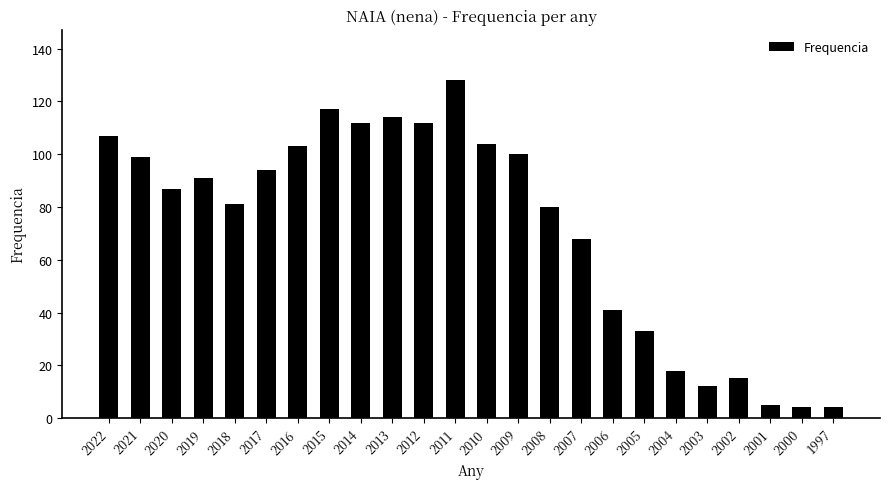

How many series are shown in this chart?

1